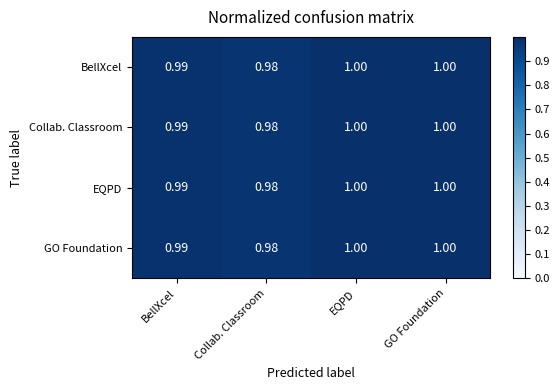

At which label does BellXcel reach its minimum?

Collab. Classroom